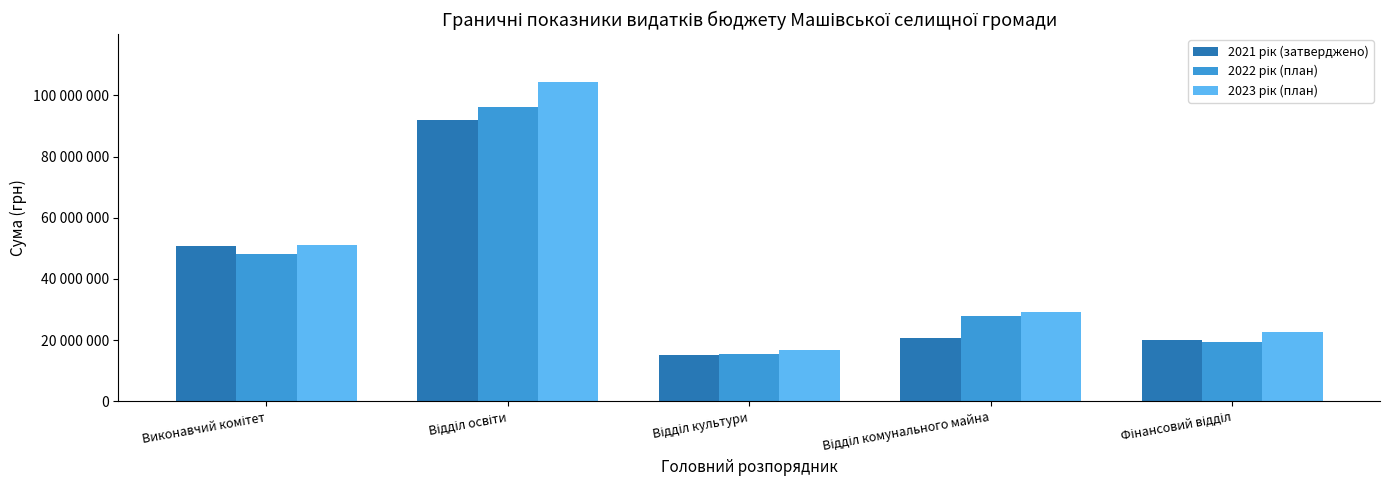

Are the bars horizontal?

No